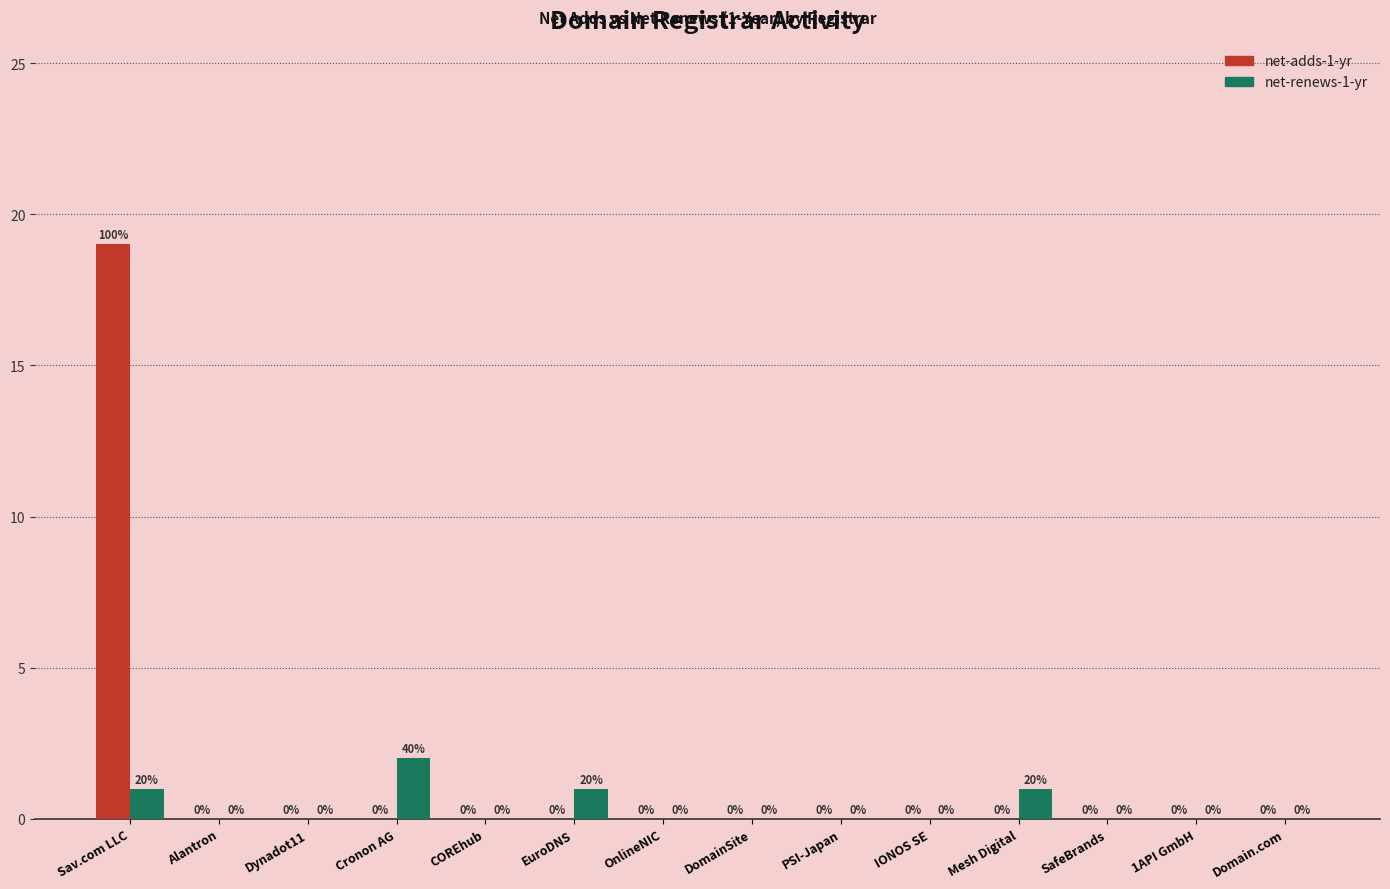

The value of net-renews-1-yr at Alantron is 0. True or false?

True